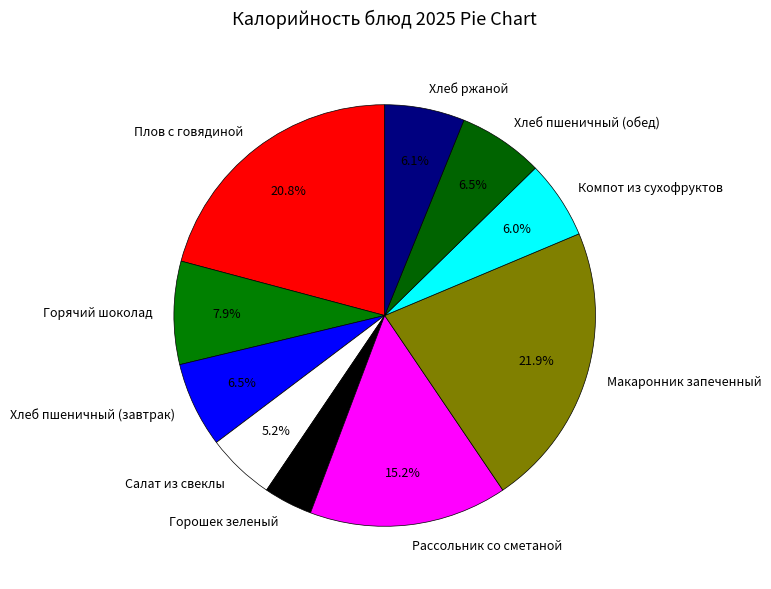

Which slice is the largest?

Макаронник запеченный